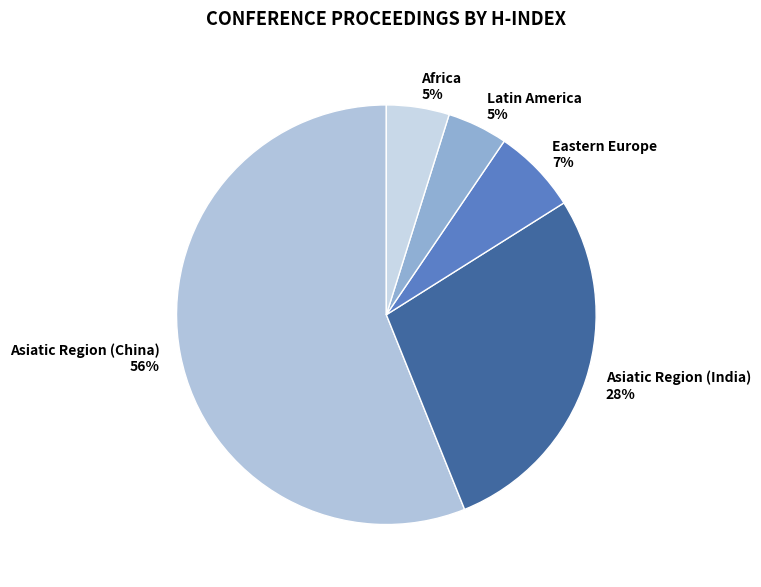

What is the largest slice in the pie chart?

Asiatic Region (China)